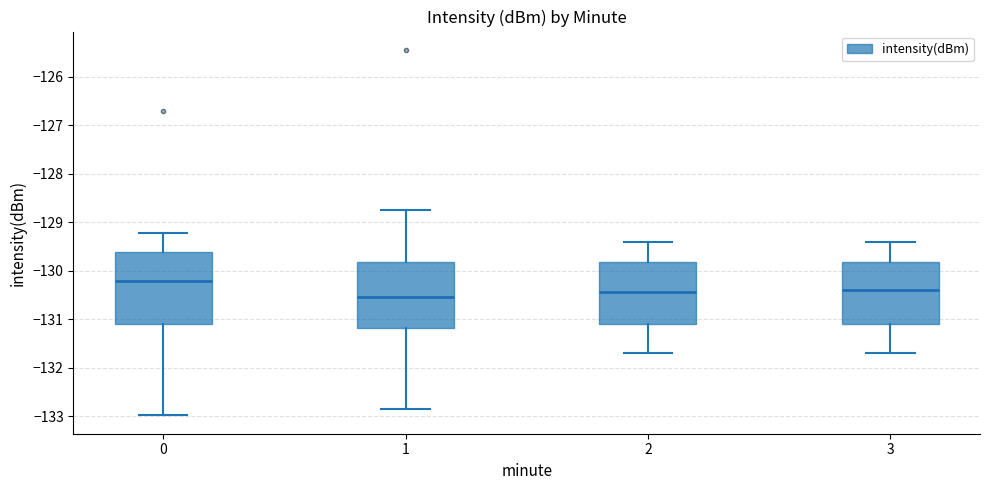

Where does the lower whisker of the box at x = 0 end on the y-axis? The values are not printed on the chart, so give them approximately, as read against the axis.

-133.0